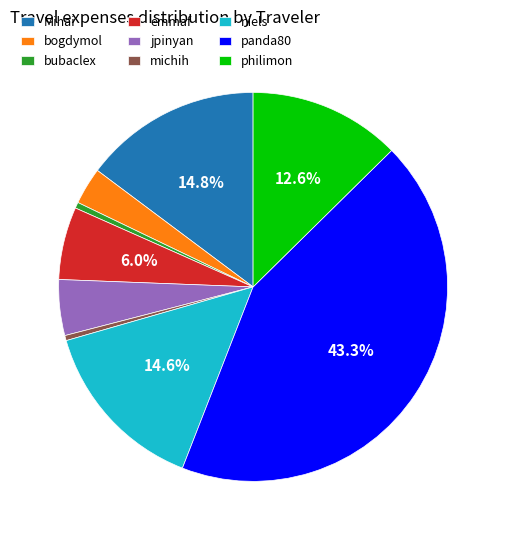

To the nearest percent, what is the difference between the michih and bogdymol slice percentages?

3%